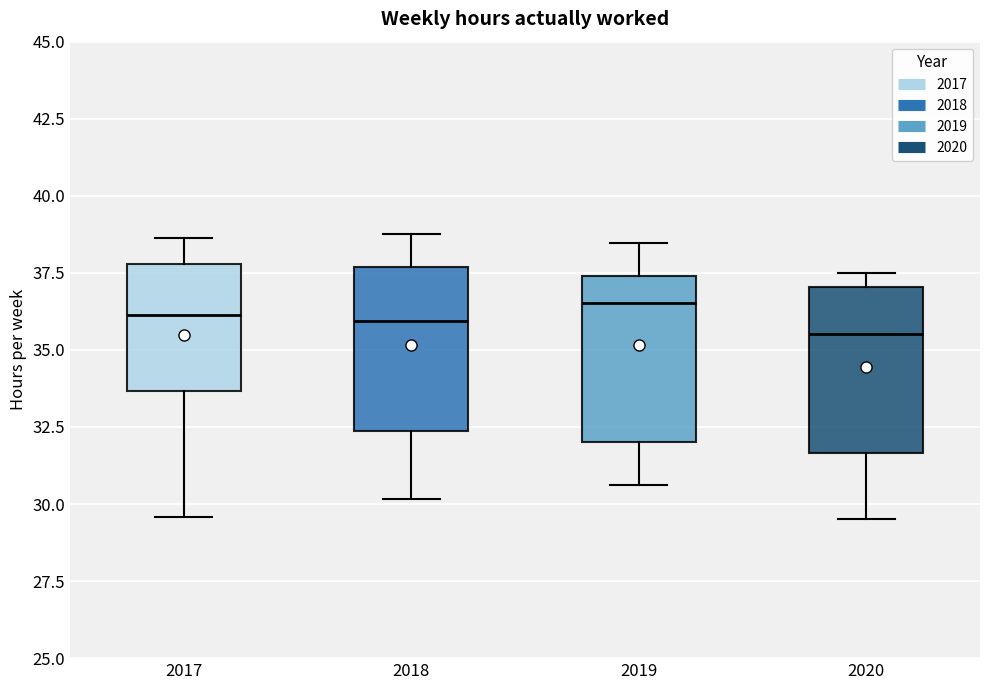

Where is the lower edge of the box at x = 2017 on the y-axis? The values are not printed on the chart, so give them approximately, as read against the axis.

33.5